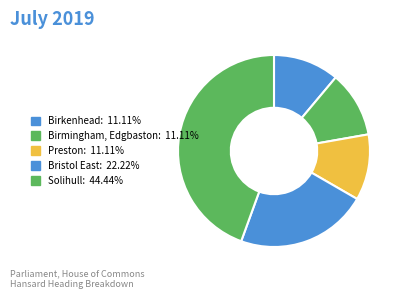

Count the number of slices in the pie.

5